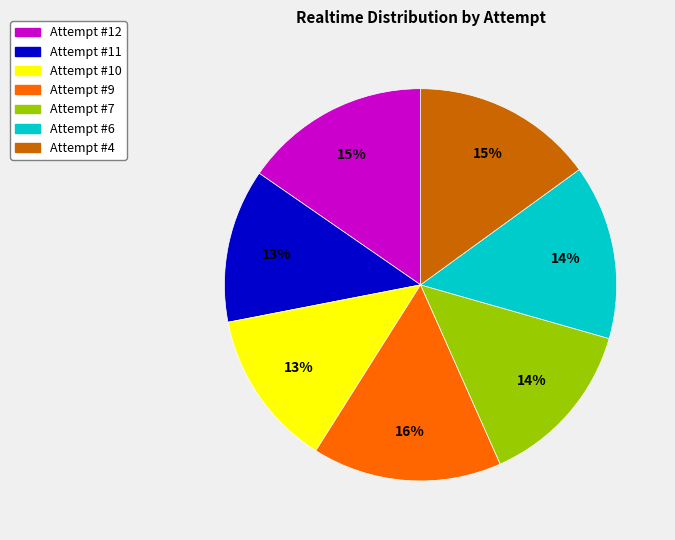

How many segments does this pie chart have?

7